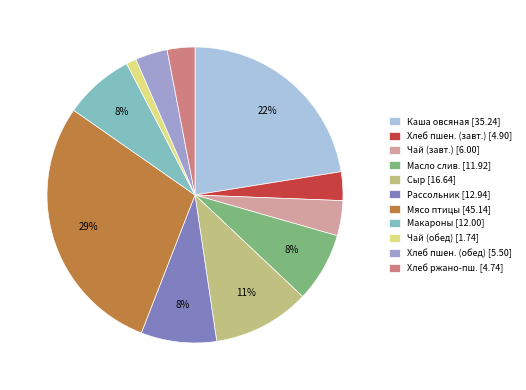

True or false: Сыр [16.64] accounts for 16% of the total.

False